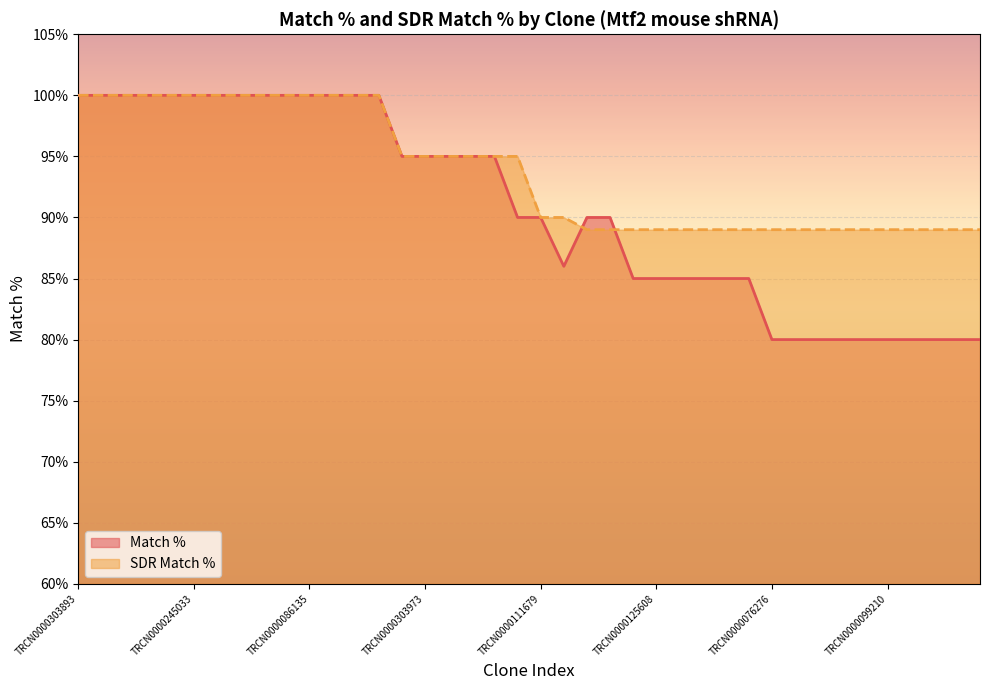

List the series in order of their overall mean, lowest first.

Match %, SDR Match %